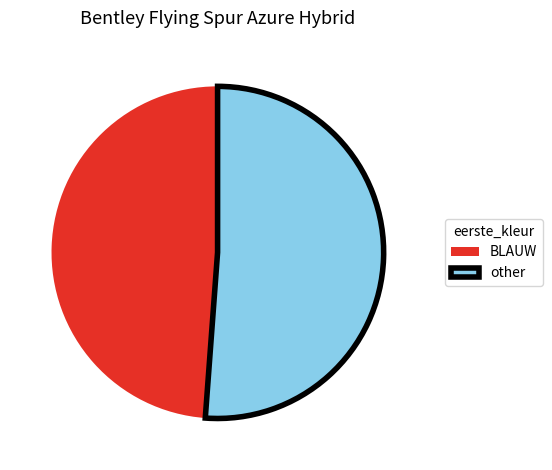

Is there any slice that represents more than half of the pie?

Yes